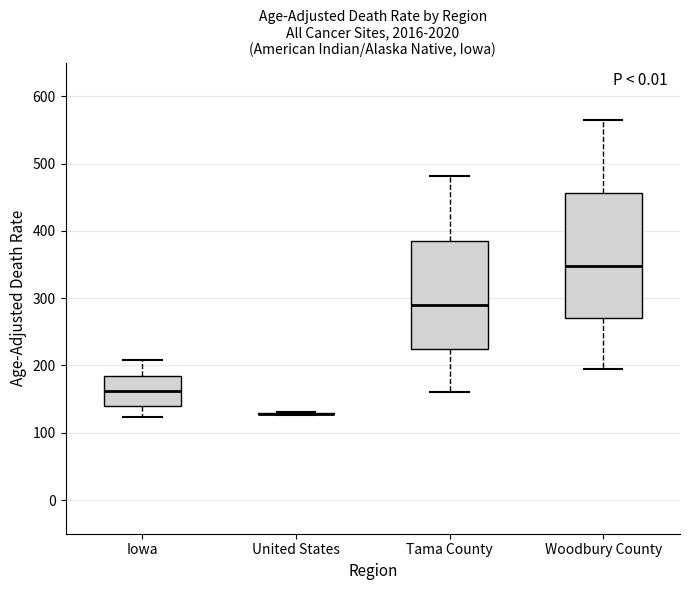

Comparing the boxes themselves (not the whiskers), which one is the tallest?

Woodbury County